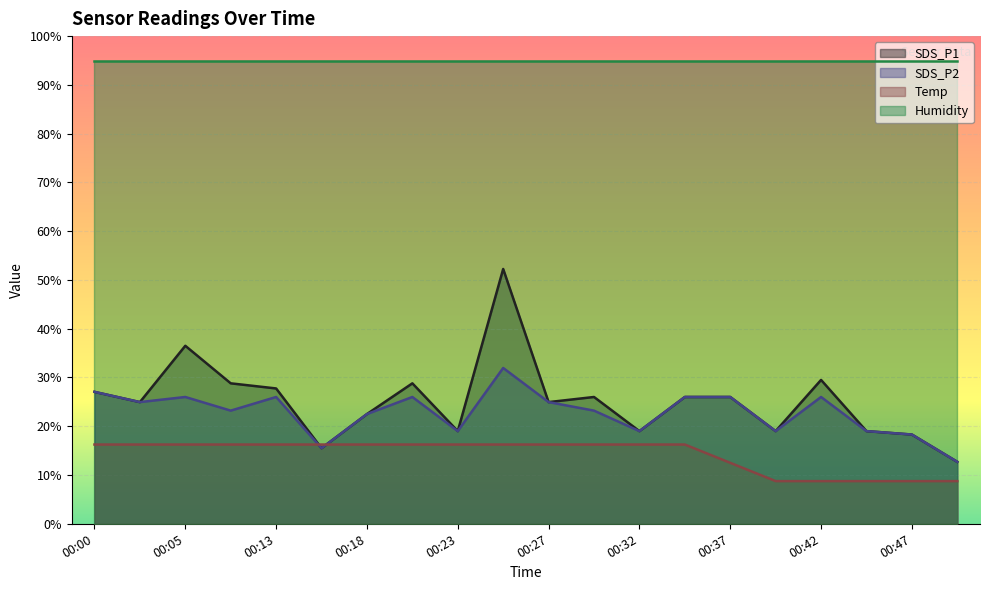

Is it true that SDS_P2 equals 19.0 at 00:23?

True